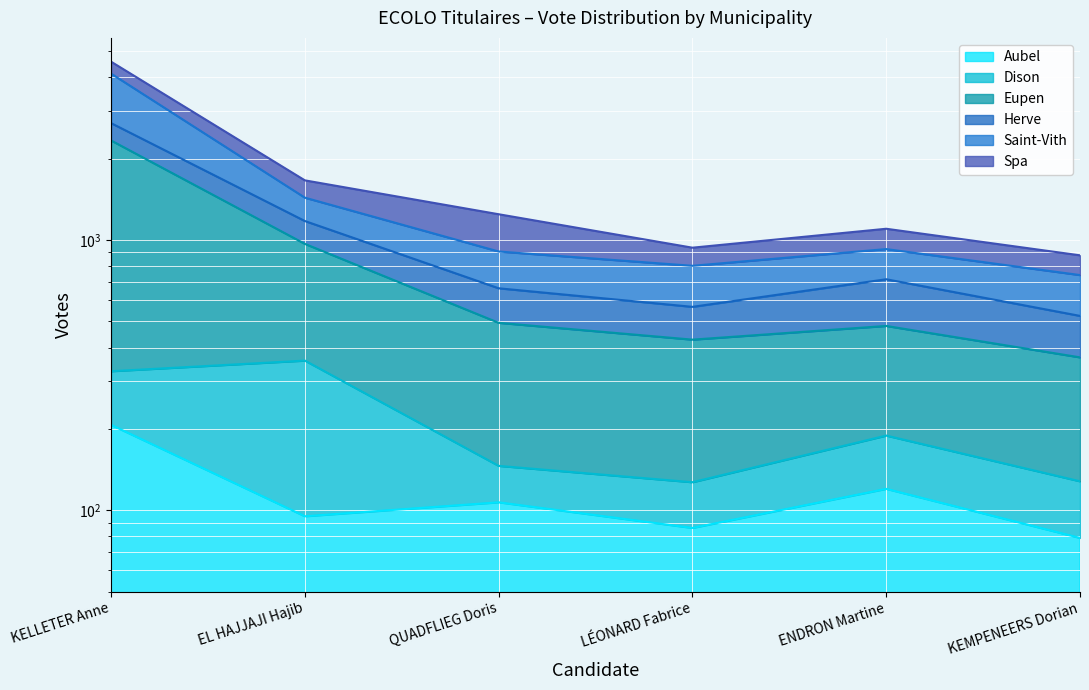

Which series changed the most between QUADFLIEG Doris and KEMPENEERS Dorian?

Saint-Vith